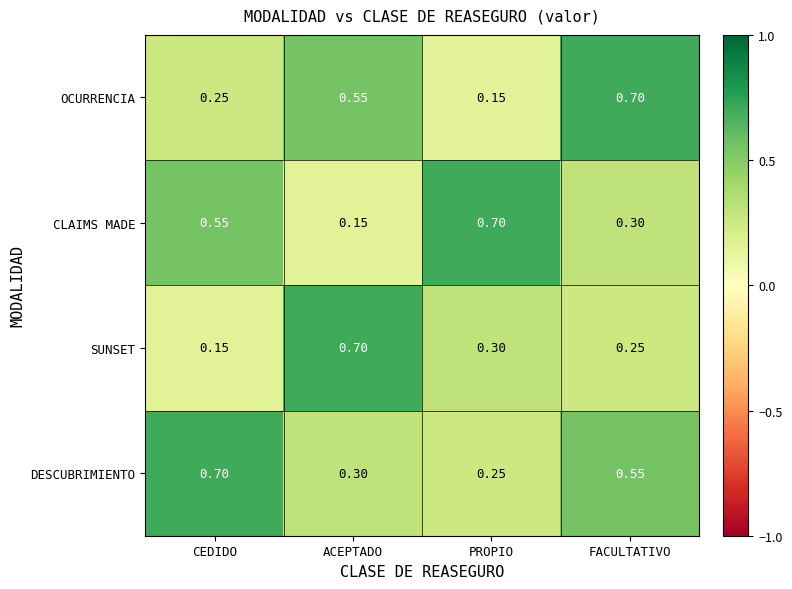

Which series changed the most between CEDIDO and PROPIO?

DESCUBRIMIENTO